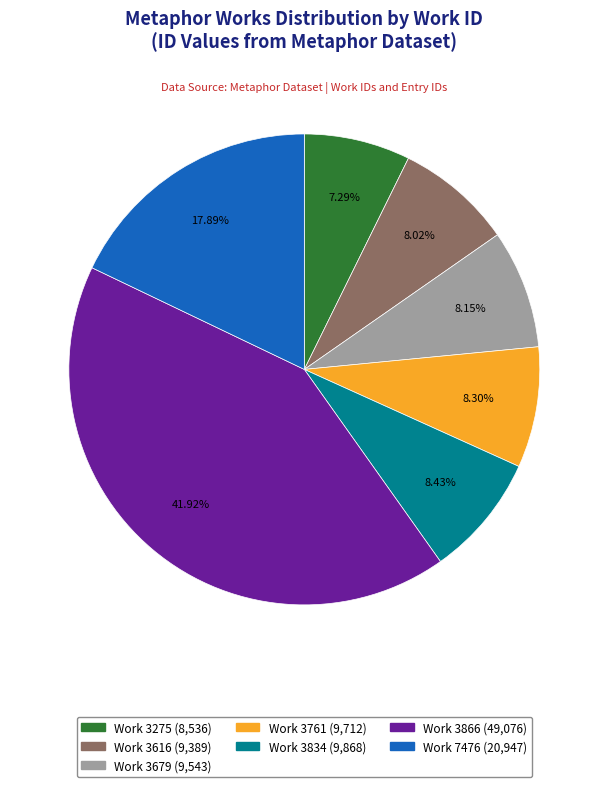

Is there any slice that represents more than half of the pie?

No